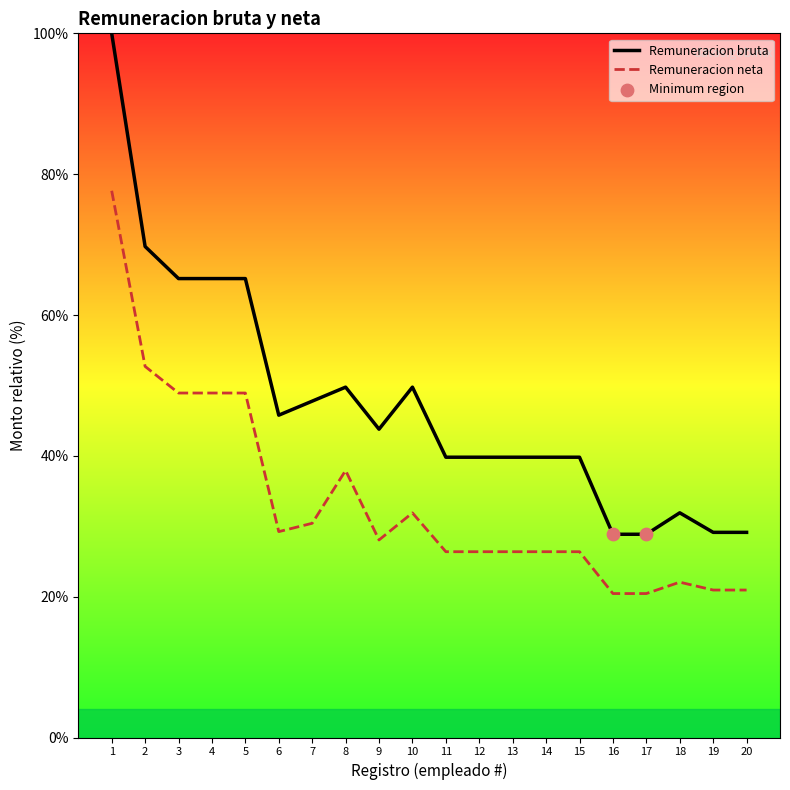

Is the value of Remuneracion neta at 15 greater than the value of Remuneracion bruta at 8?

No